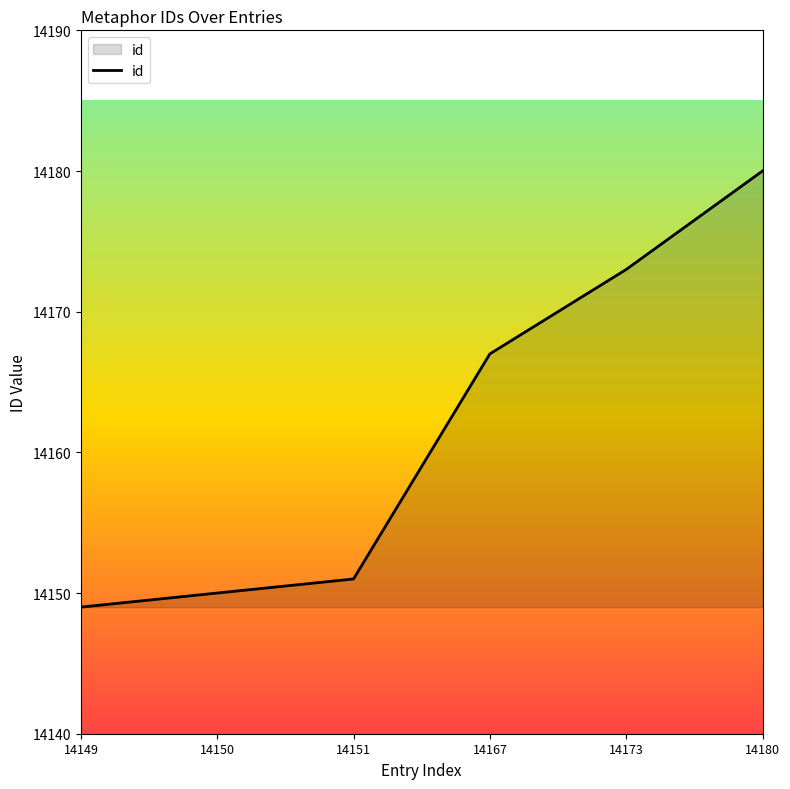

True or false: the data has more than 0 interior local peaks.

False